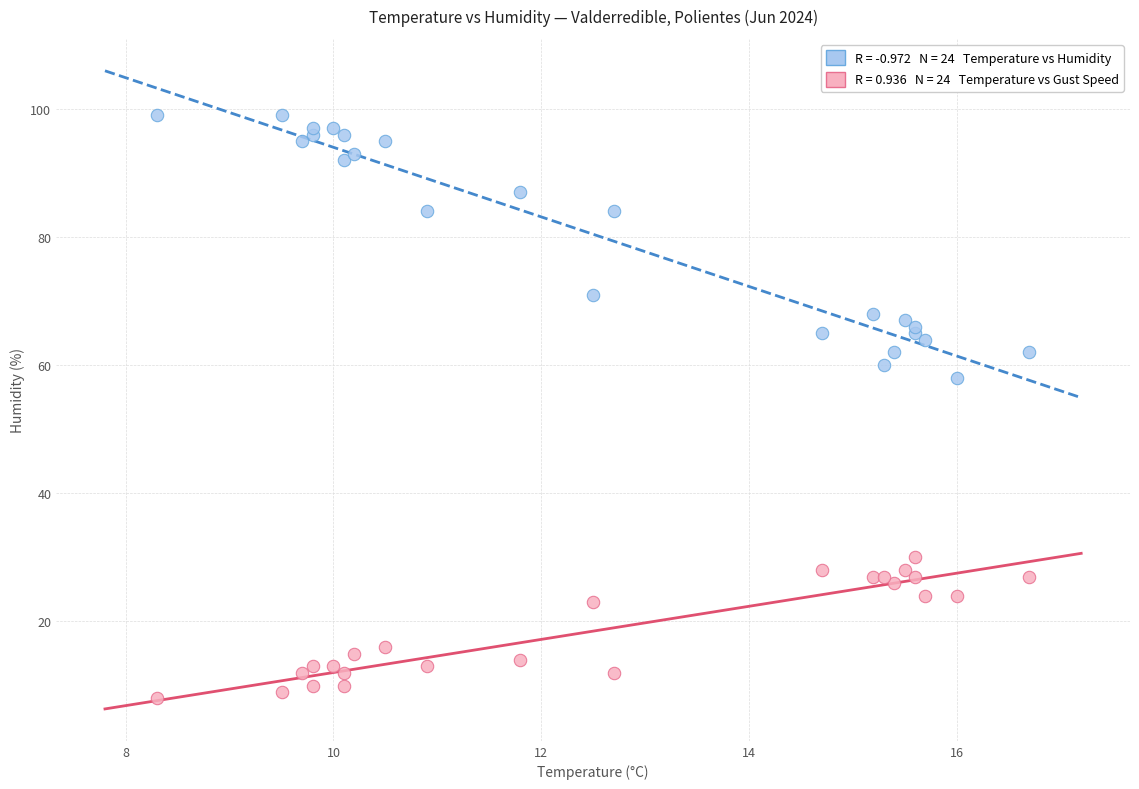

Across all series, what Y value is closest to 53?

58